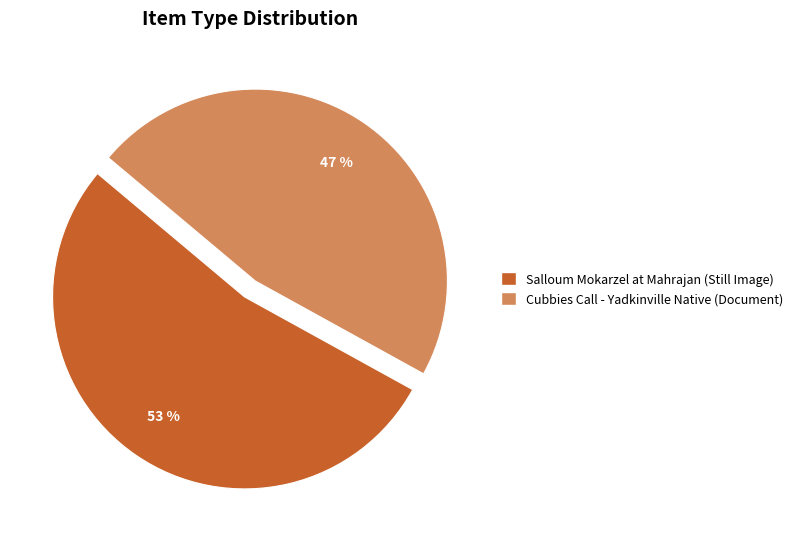

Combined, do Salloum Mokarzel at Mahrajan (Still Image) and Cubbies Call - Yadkinville Native (Document) account for over 50%?

Yes